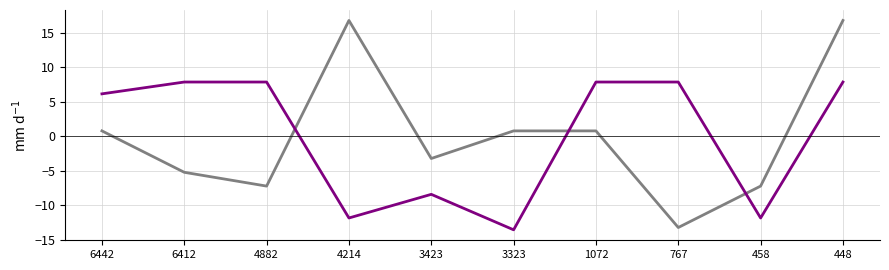

What is the total value across all series at 4882?

0.7